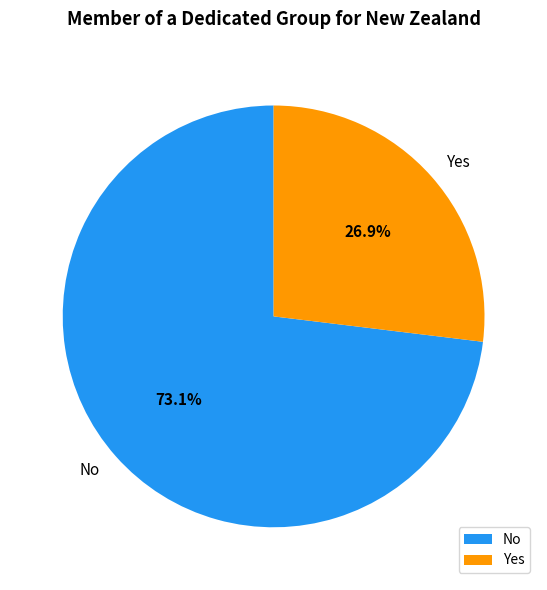

How many segments does this pie chart have?

2